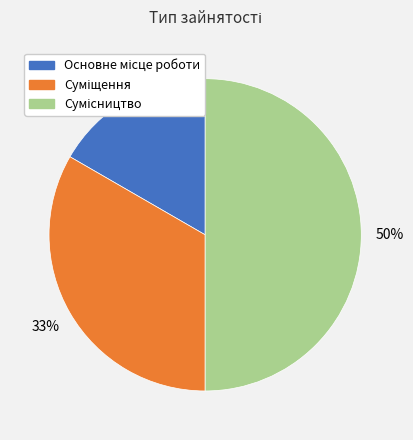

To the nearest percent, what is the difference between the largest and smallest slice percentages?

33%